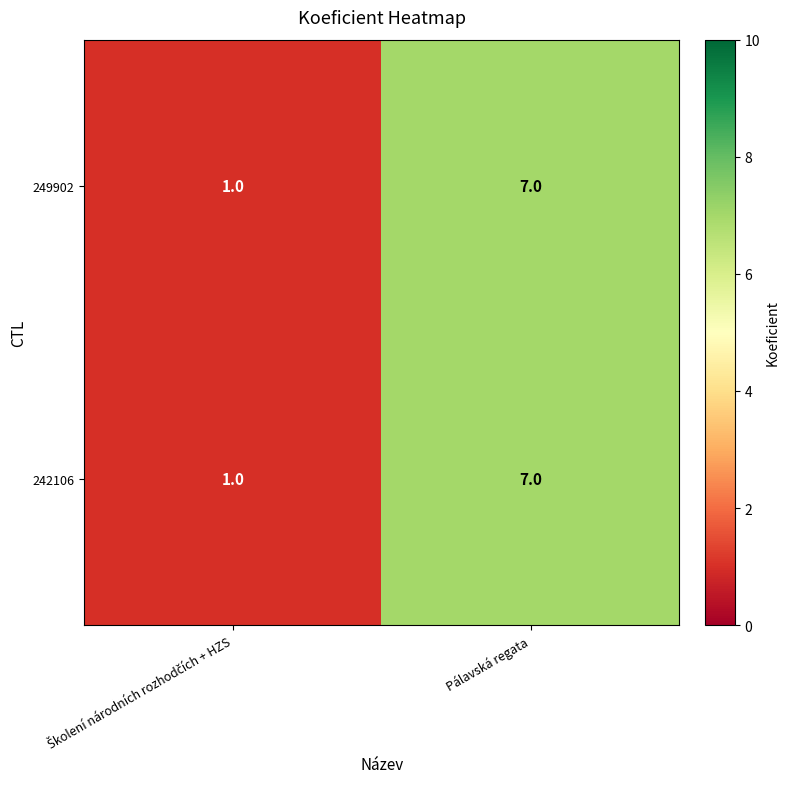

What value does the 249902 series have at Pálavská regata?

7